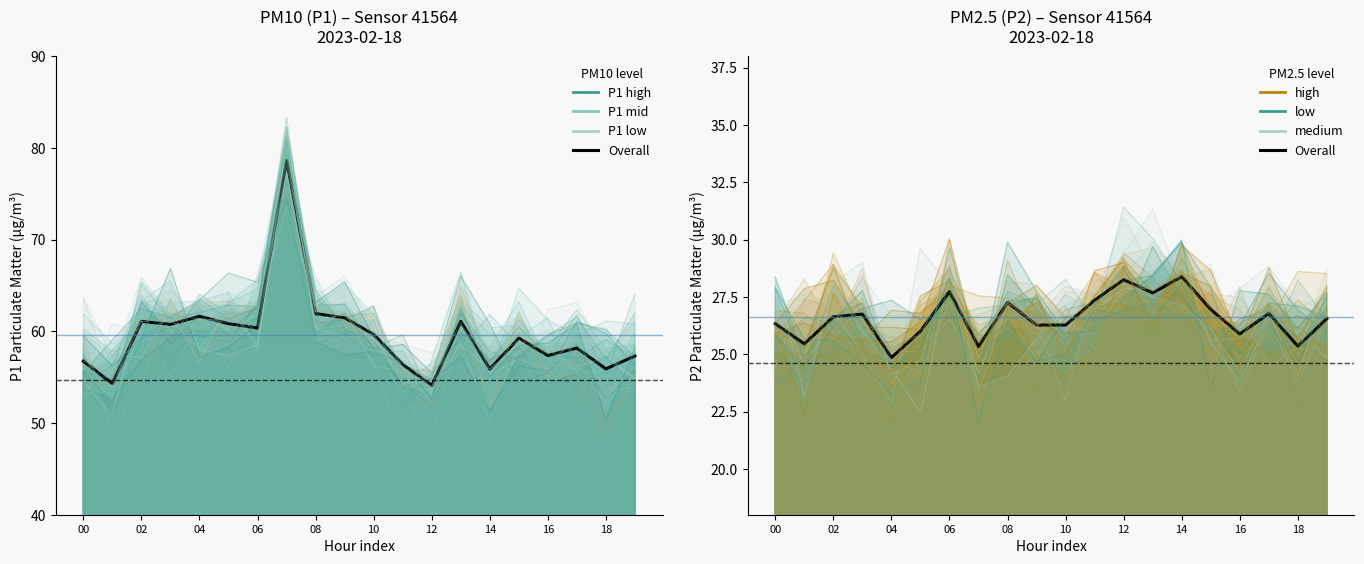

True or false: P1 (mean) and P2 (mean) intersect in this chart.

False